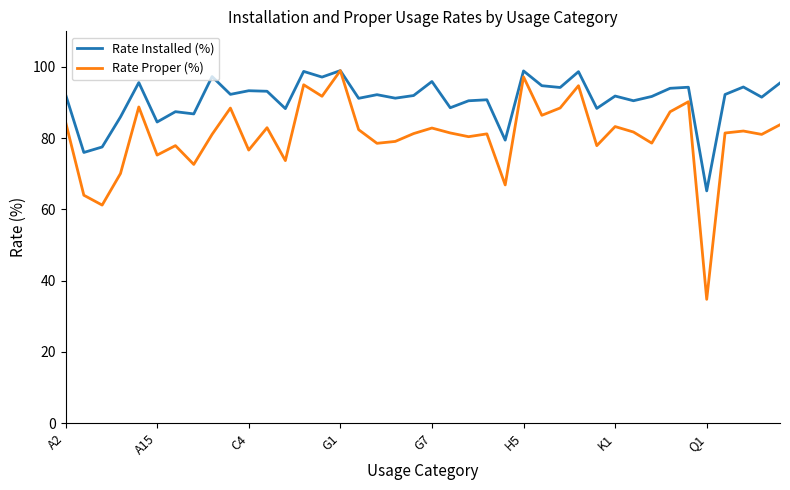

Which series has the widest spread of values?

Rate Proper (%)